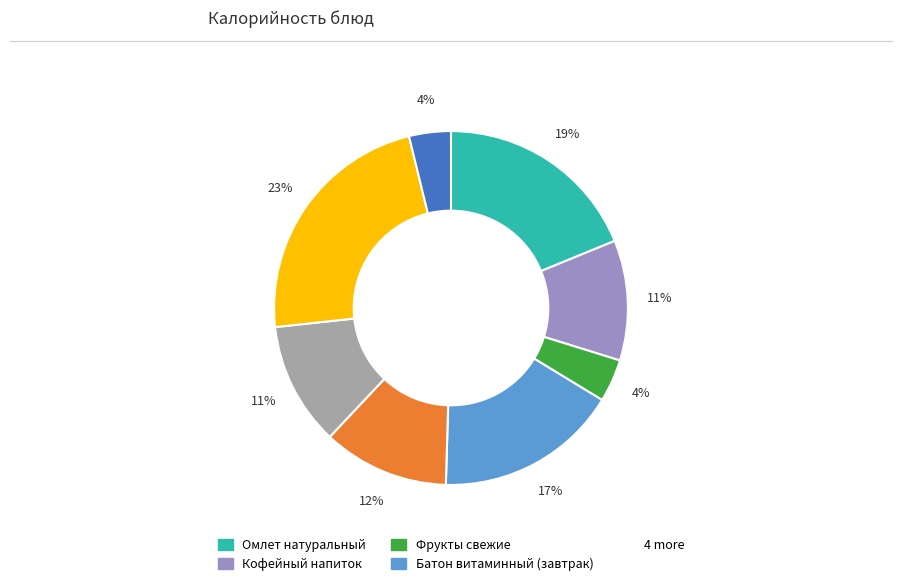

To the nearest percent, what is the difference between the largest and smallest slice percentages?

19%